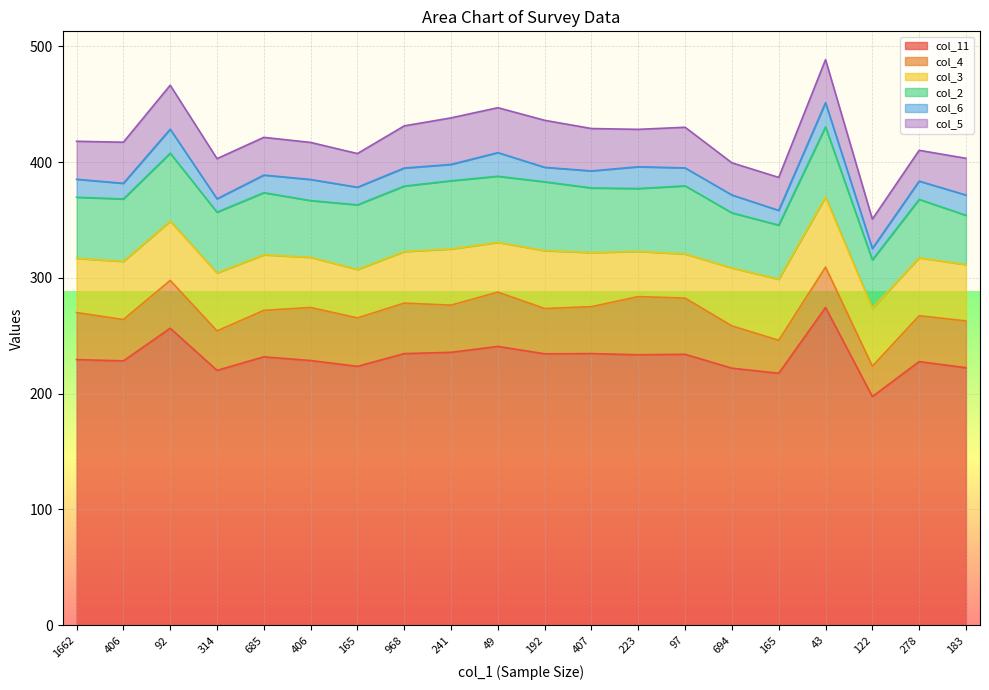

At which category does col_2 reach its first local valley?

314